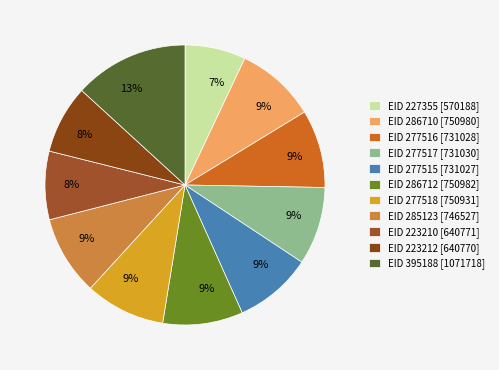

Which category has the biggest portion of the pie?

395188